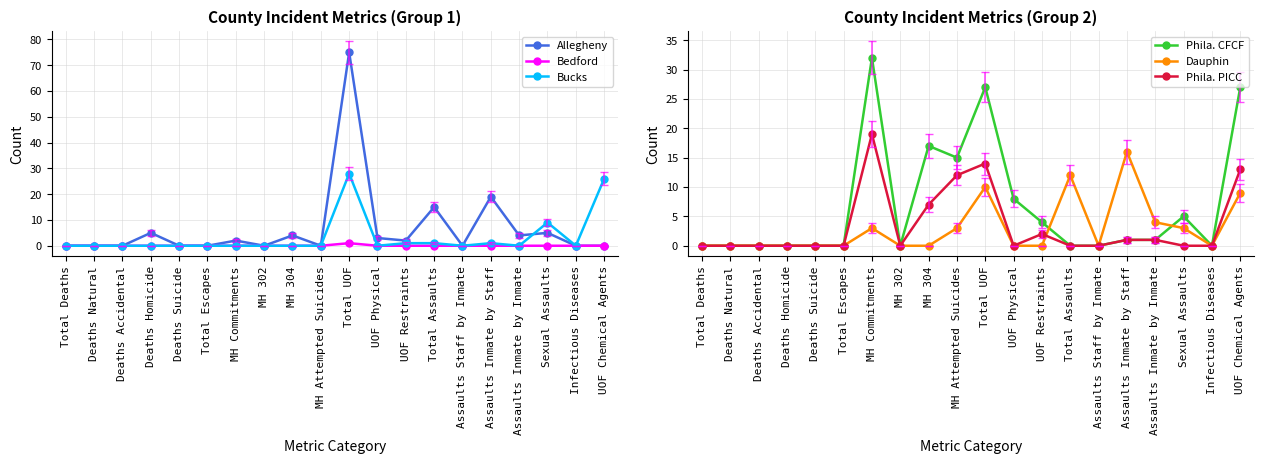

Reading left to right, transcribe all the data shown in this chart.

Allegheny: 0	0	0	5	0	0	2	0	4	0	75	3	2	15	0	19	4	5	0	0
Bedford: 0	0	0	0	0	0	0	0	0	0	1	0	0	0	0	0	0	0	0	0
Bucks: 0	0	0	0	0	0	0	0	0	0	28	0	1	1	0	1	0	9	0	26
Phila. CFCF: 0	0	0	0	0	0	32	0	17	15	27	8	4	0	0	1	1	5	0	27
Dauphin: 0	0	0	0	0	0	3	0	0	3	10	0	0	12	0	16	4	3	0	9
Phila. PICC: 0	0	0	0	0	0	19	0	7	12	14	0	2	0	0	1	1	0	0	13